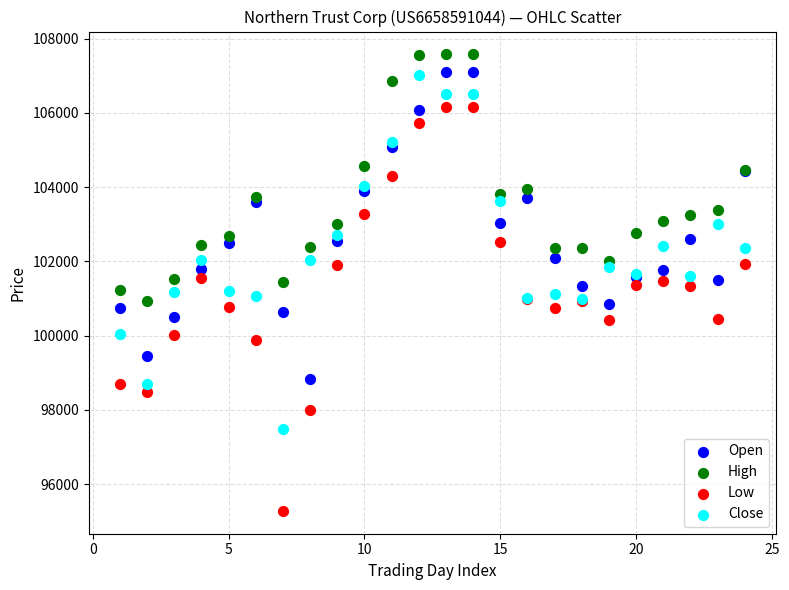

Which series reaches the maximum Y coordinate?

High